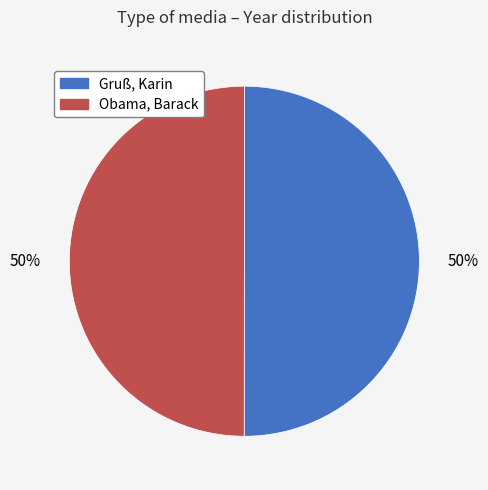

True or false: Gruß, Karin accounts for 50% of the total.

True